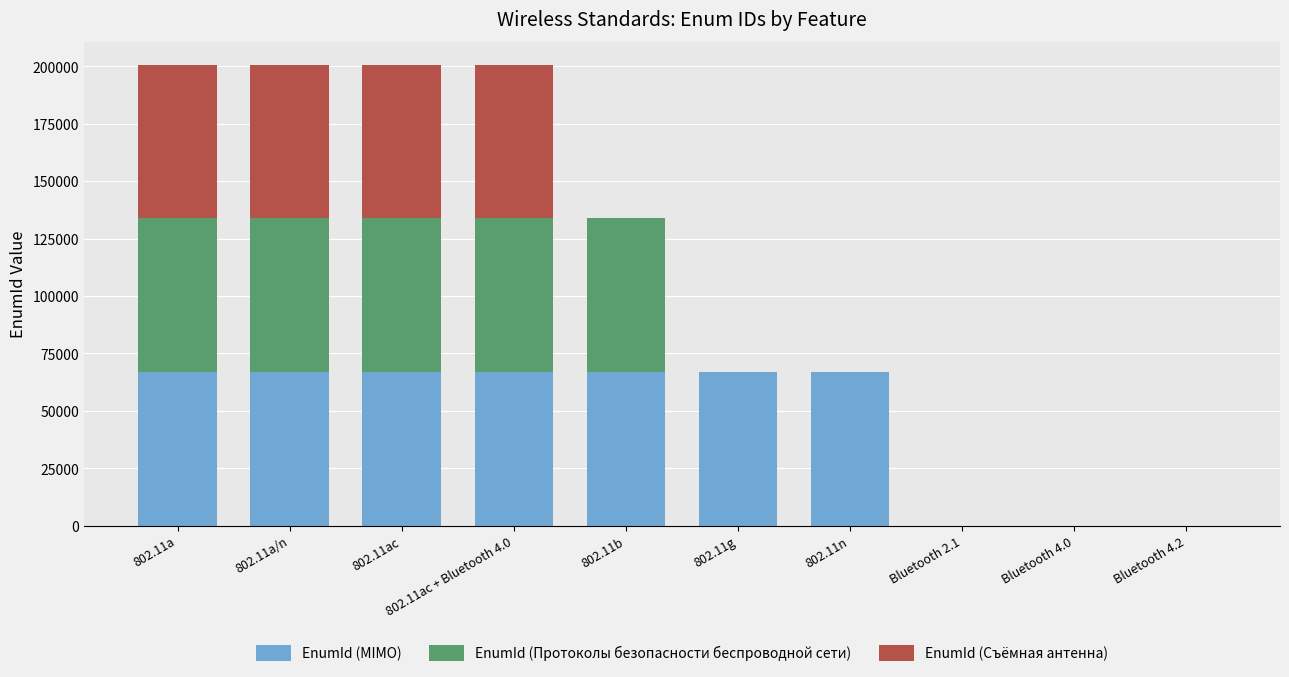

What is the sum of all EnumId (MIMO) values?

468167